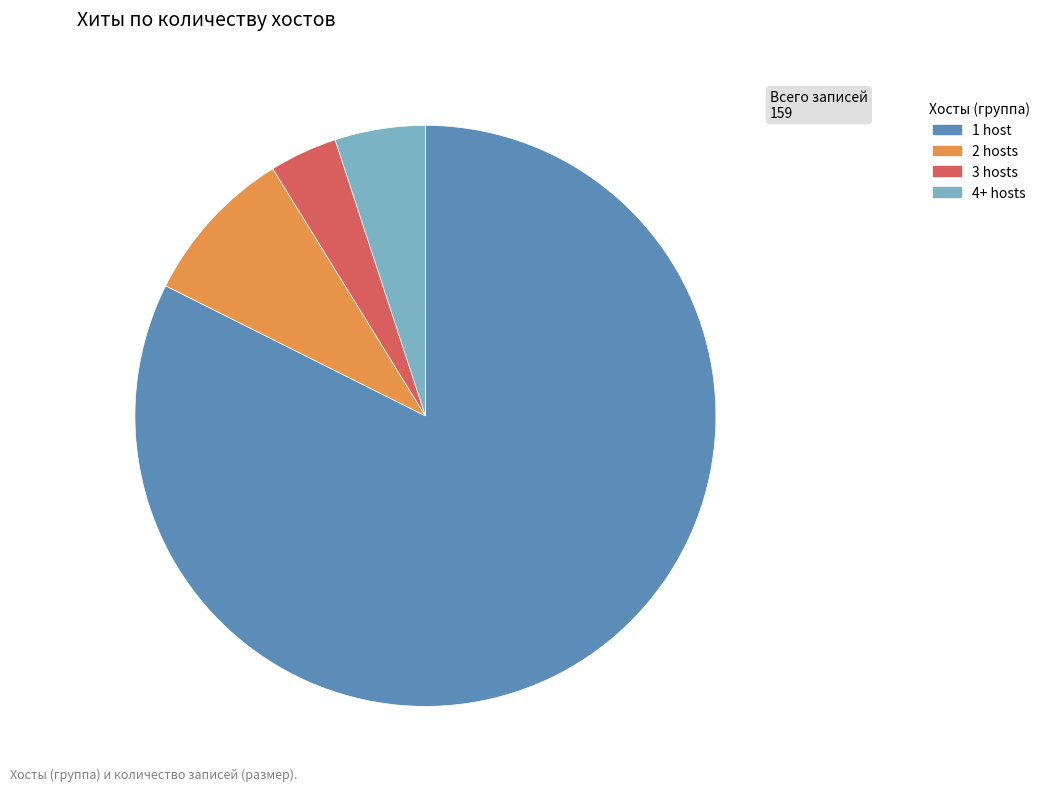

Does any single category account for the majority?

Yes